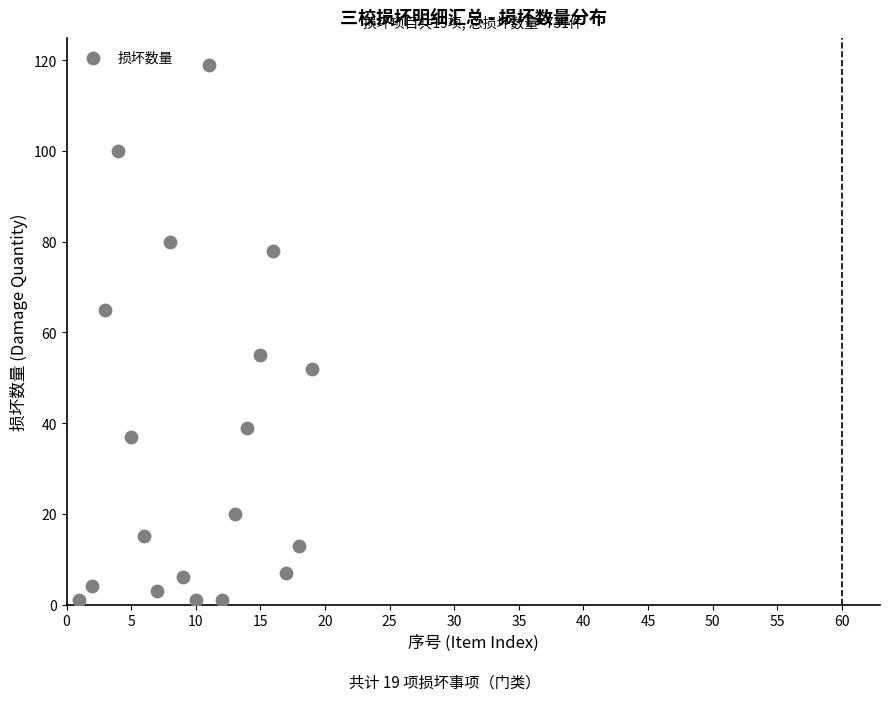

What is the range of Y values (max minus min)?

118